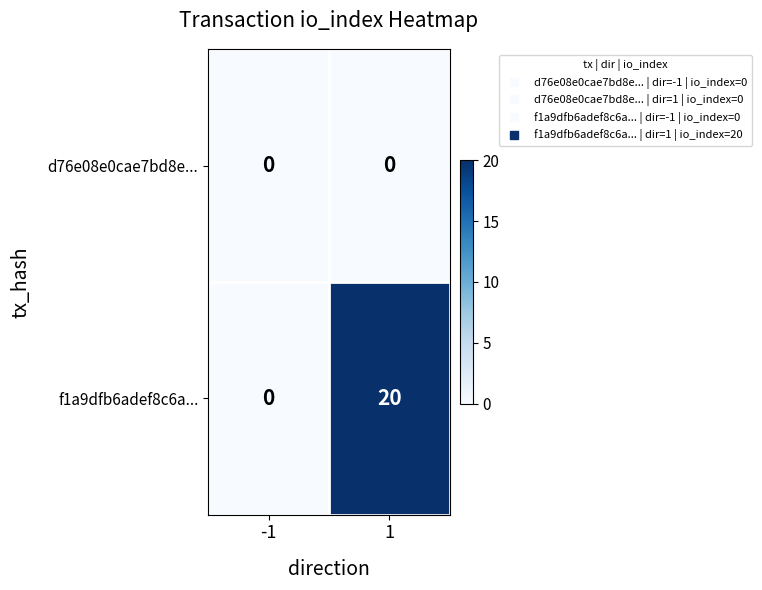

Which series has the largest total across all categories?

f1a9dfb6adef8c6a...